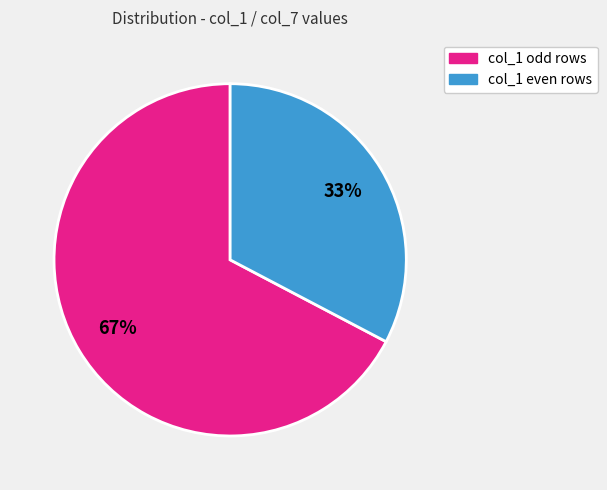

Is there any slice that represents more than half of the pie?

Yes